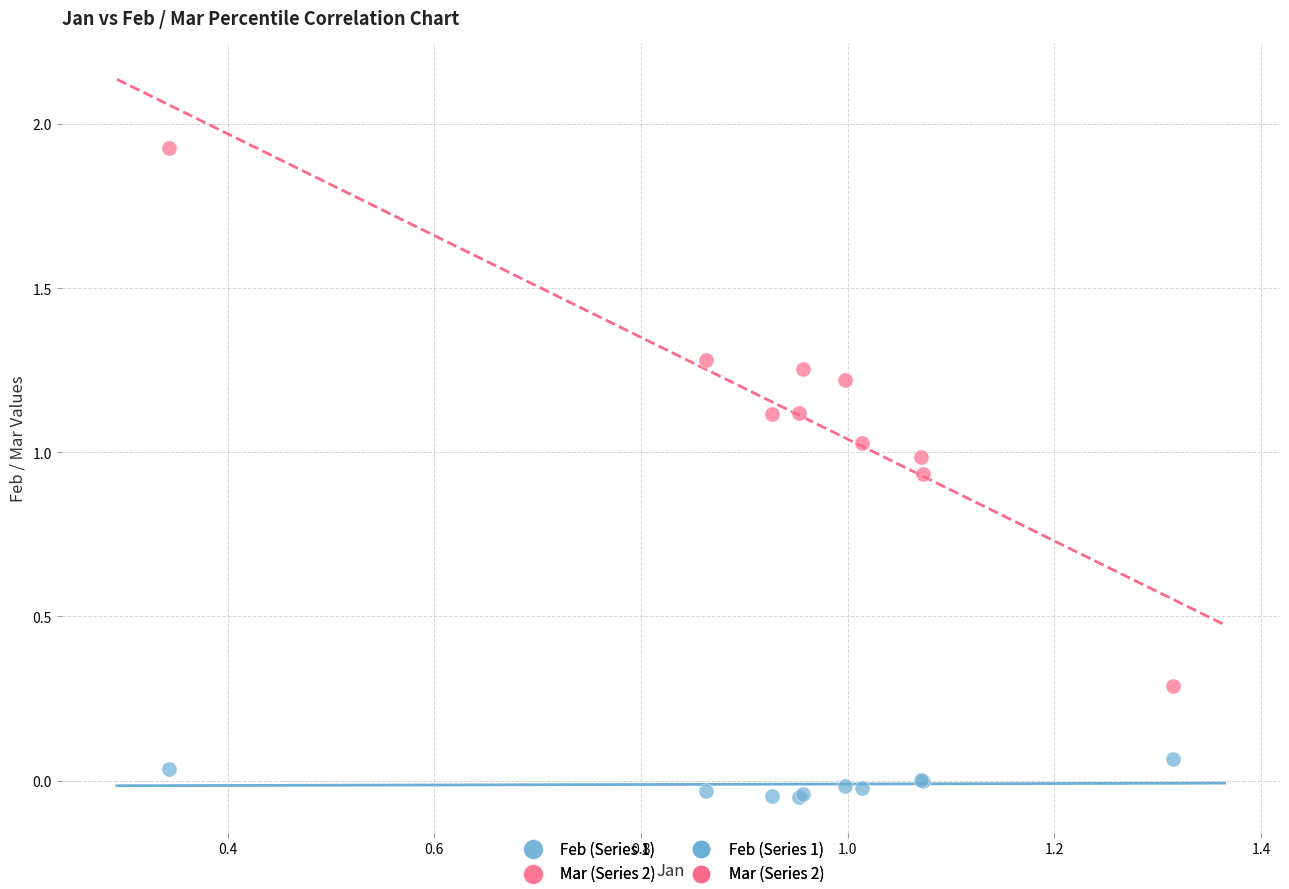

Which series reaches the minimum Y coordinate?

Feb (Series 1)